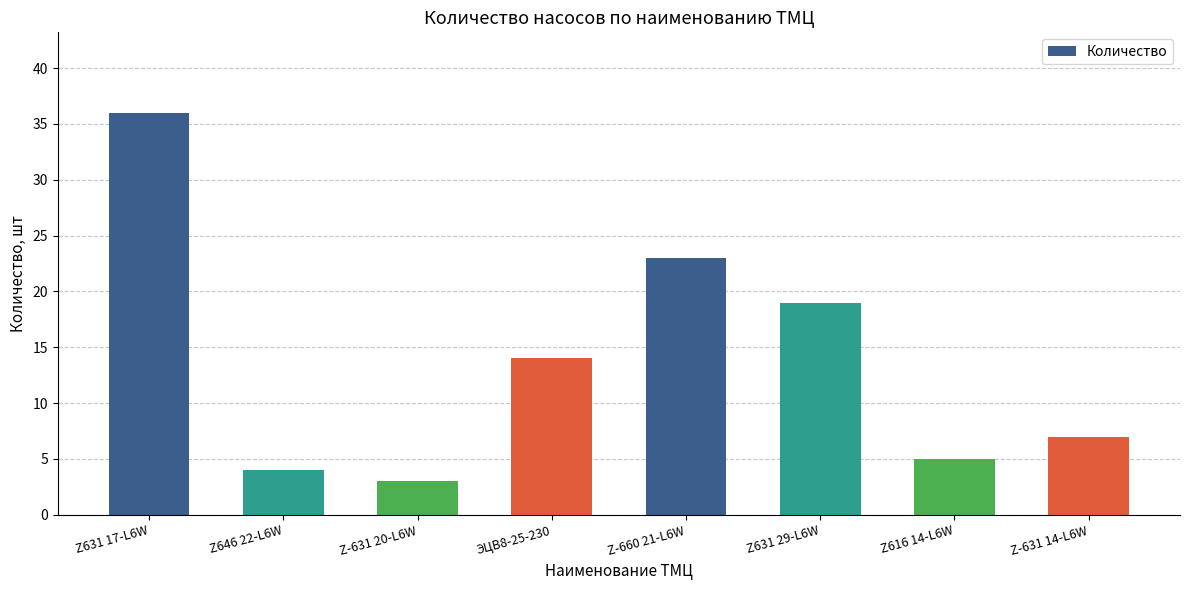

What is the label of the 3rd bar from the left?

Z-631 20-L6W